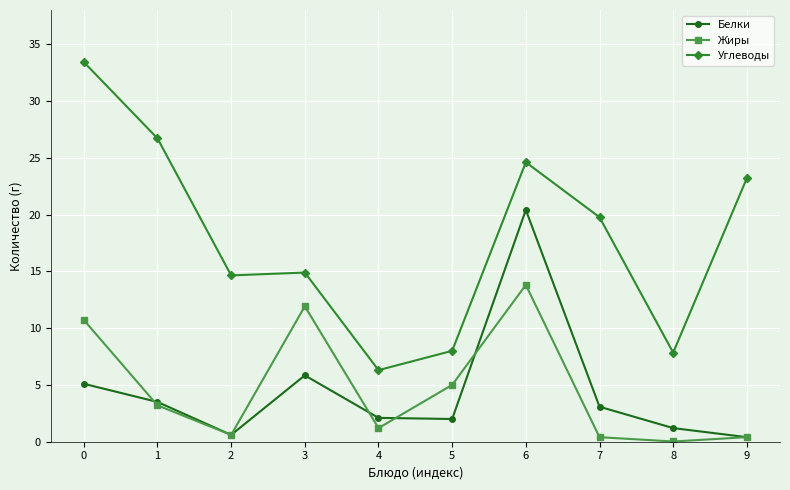

What is the value of the Углеводы point at the 6th from the left?

8.0